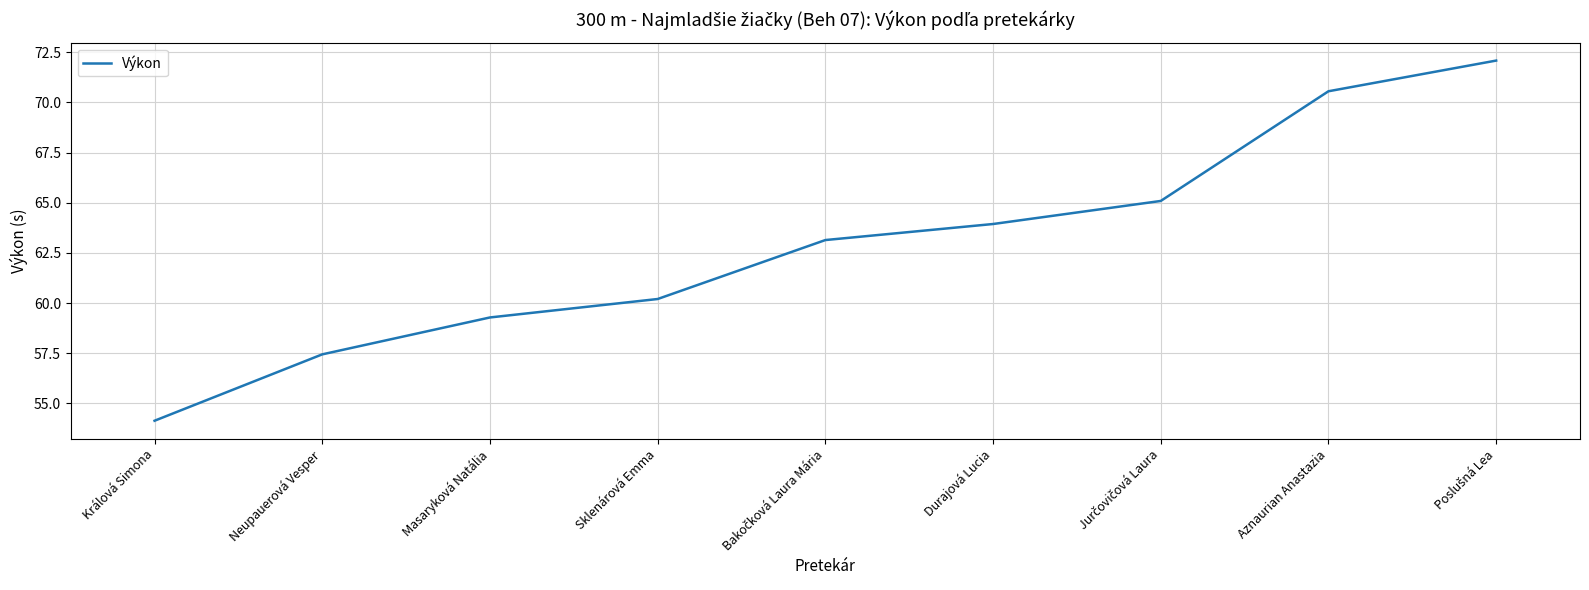

True or false: there are more than 2 points higher than both neighbors.

False